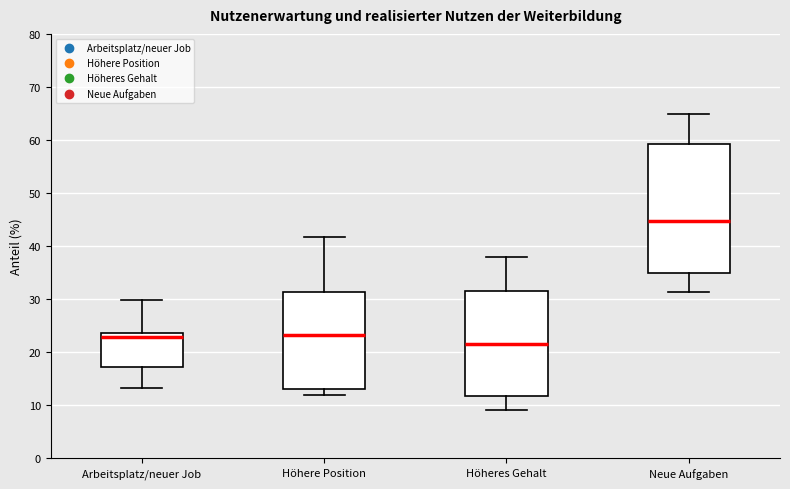

Where is the lower edge of the box for Höhere Position on the y-axis? The values are not printed on the chart, so give them approximately, as read against the axis.

13